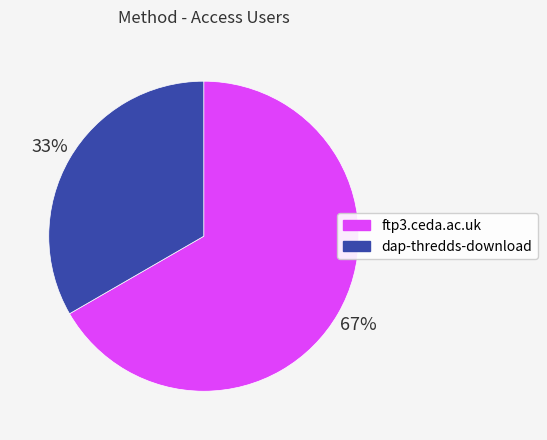

What is the largest slice in the pie chart?

ftp3.ceda.ac.uk